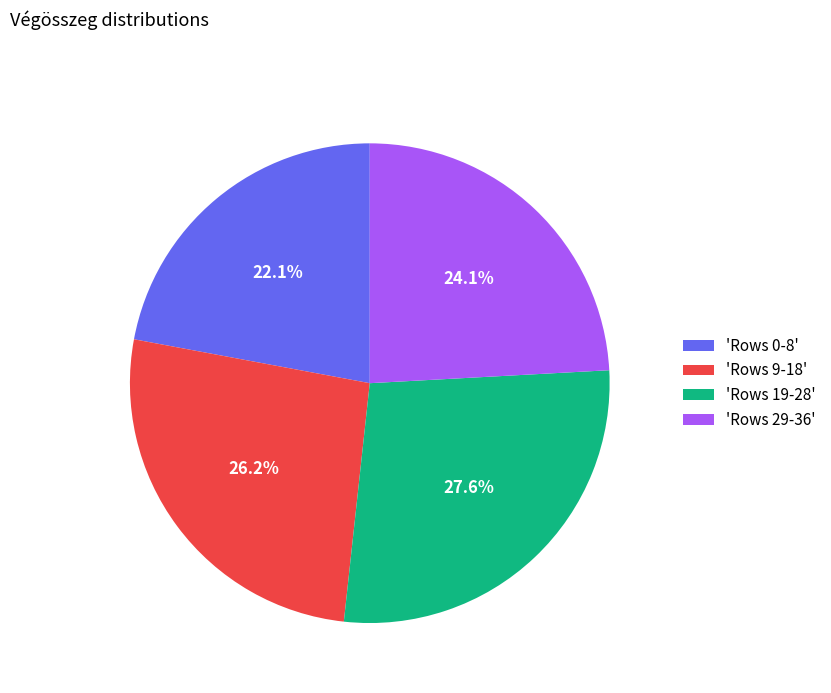

To the nearest percent, what is the difference between the largest and smallest slice percentages?

6%